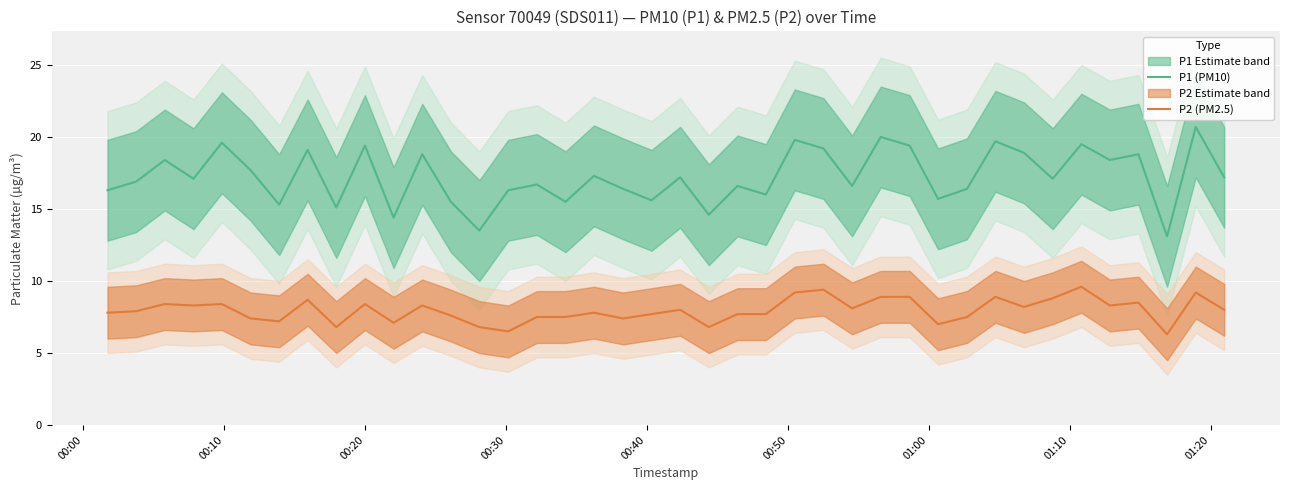

What is the average value of the P1 (PM10) series?

17.2